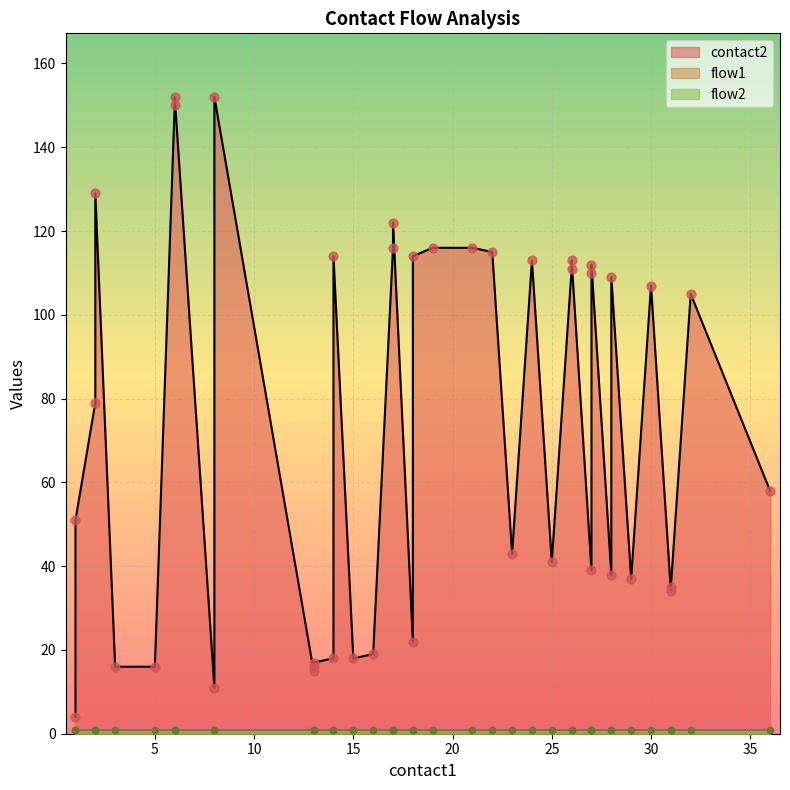

Which series has the widest spread of Y values?

contact2